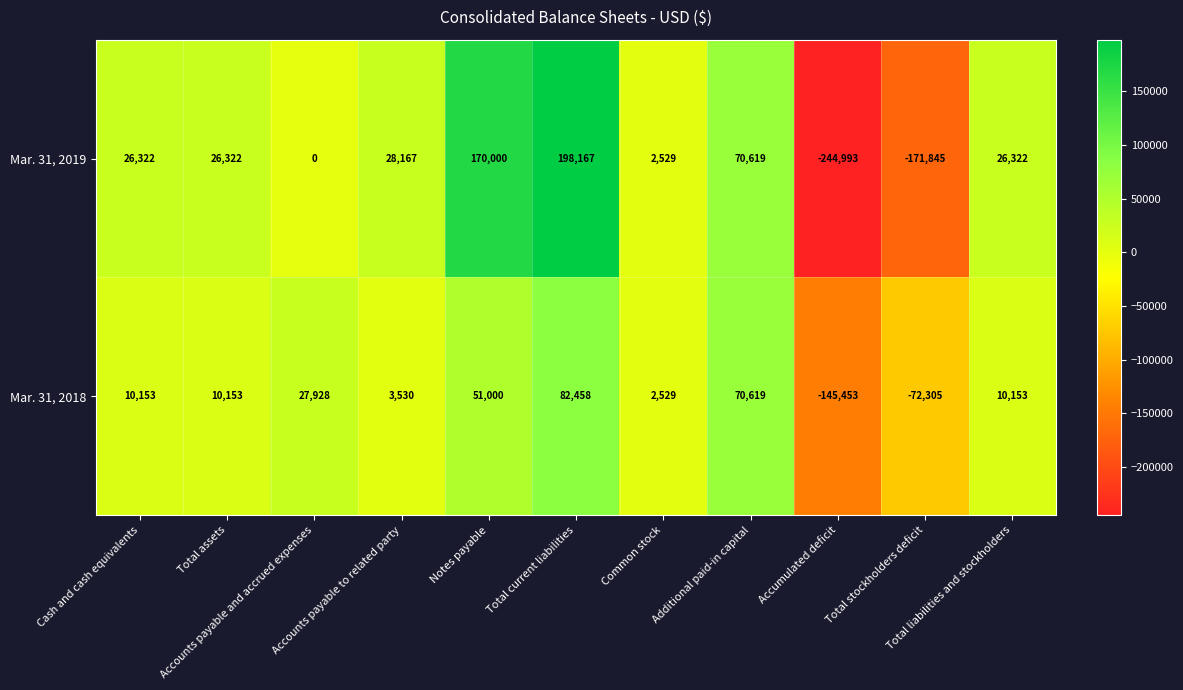

How many values in Mar. 31, 2018 are below zero?

2